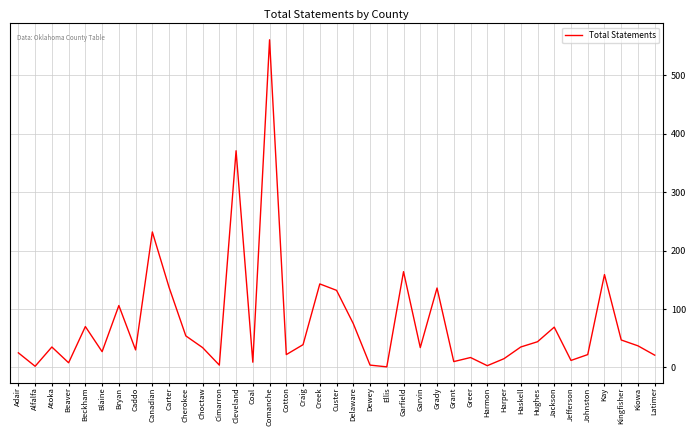

Count the number of data series in this chart.

1